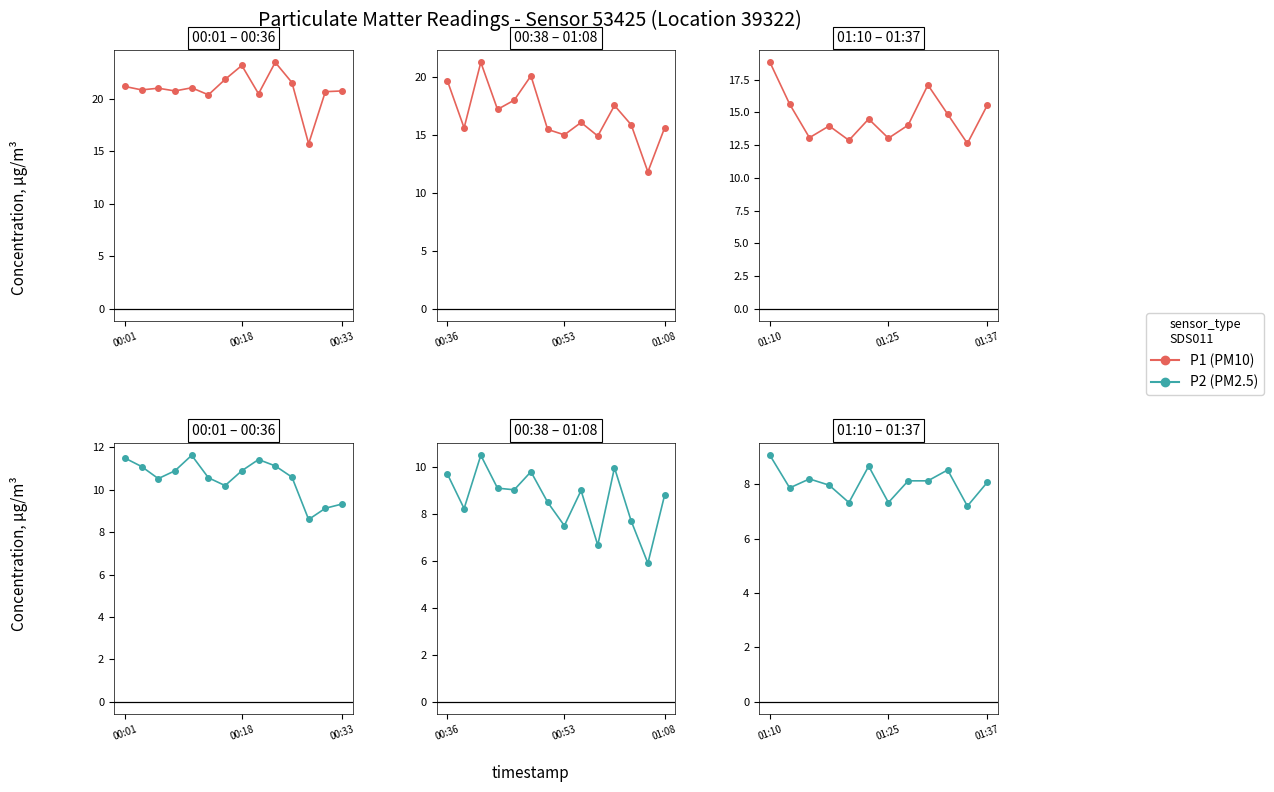

True or false: P2 and P1 cross at least once.

False